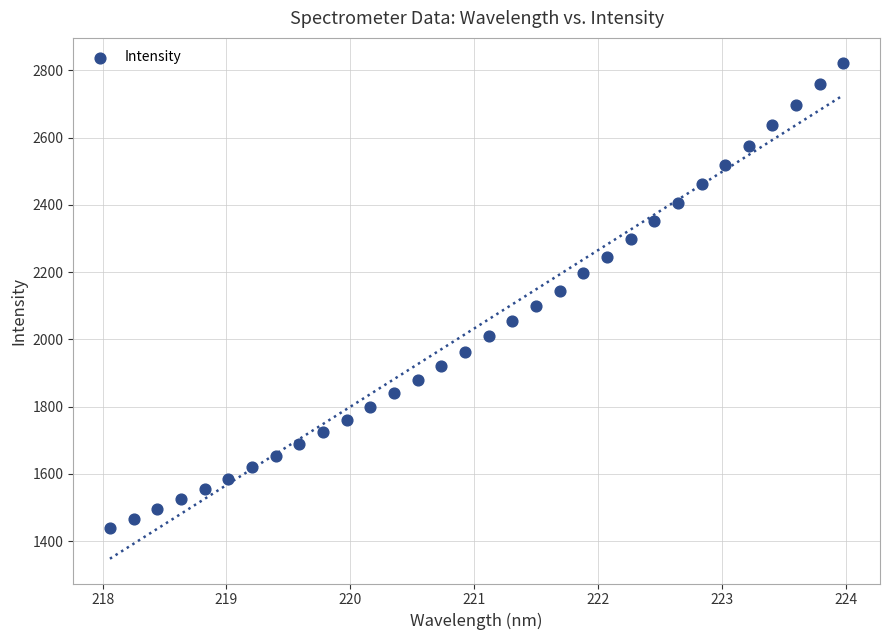

What is the range of Y values (max minus min)?

1384.4